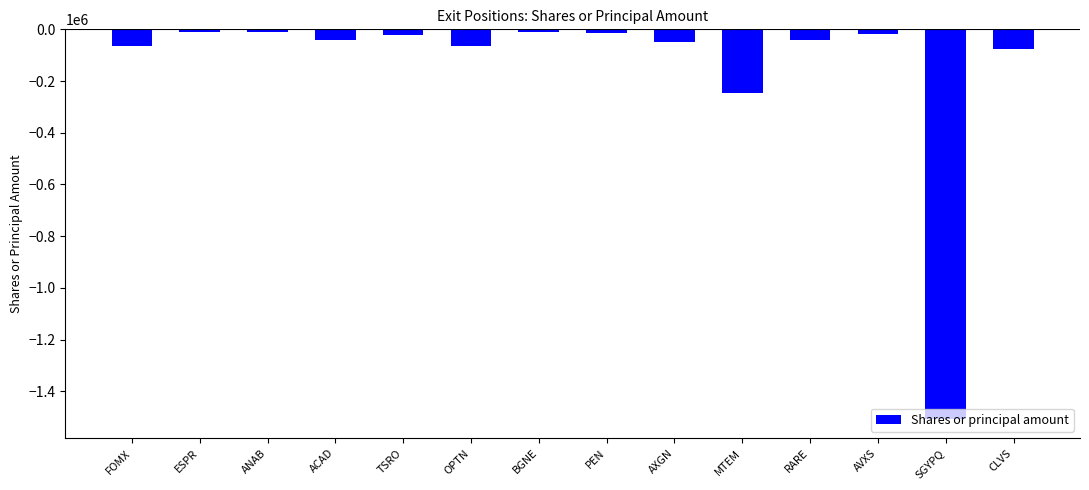

True or false: the data shows -8500 at ANAB.

True